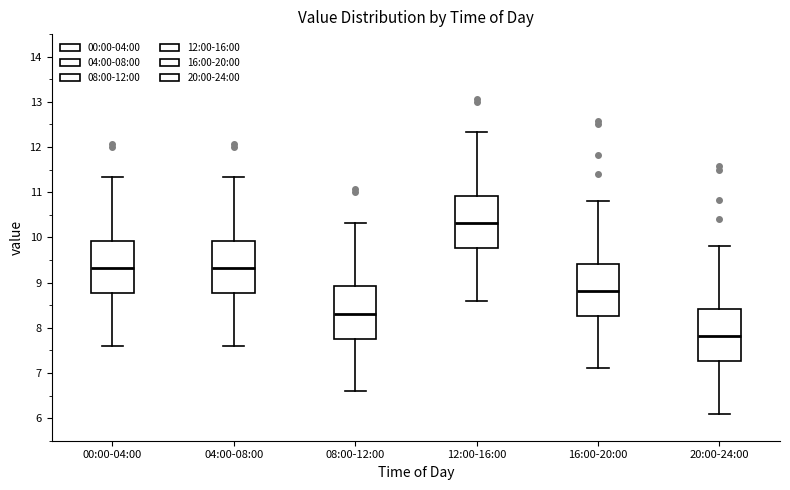

Which box has the highest median line?

12:00-16:00